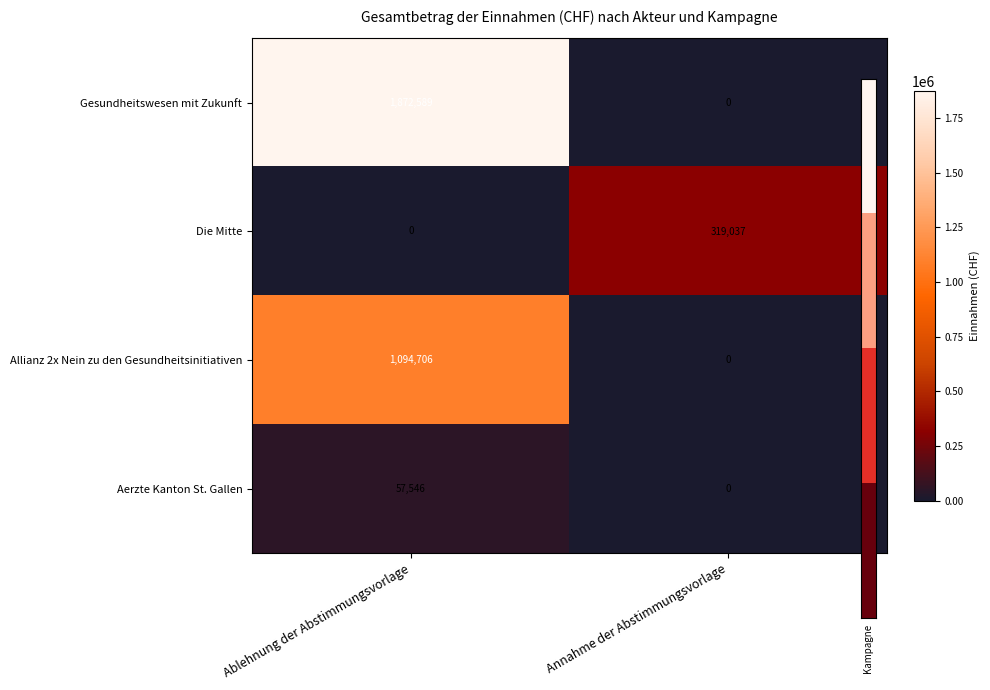

What is the total value across all series at Annahme der Abstimmungsvorlage?

319037